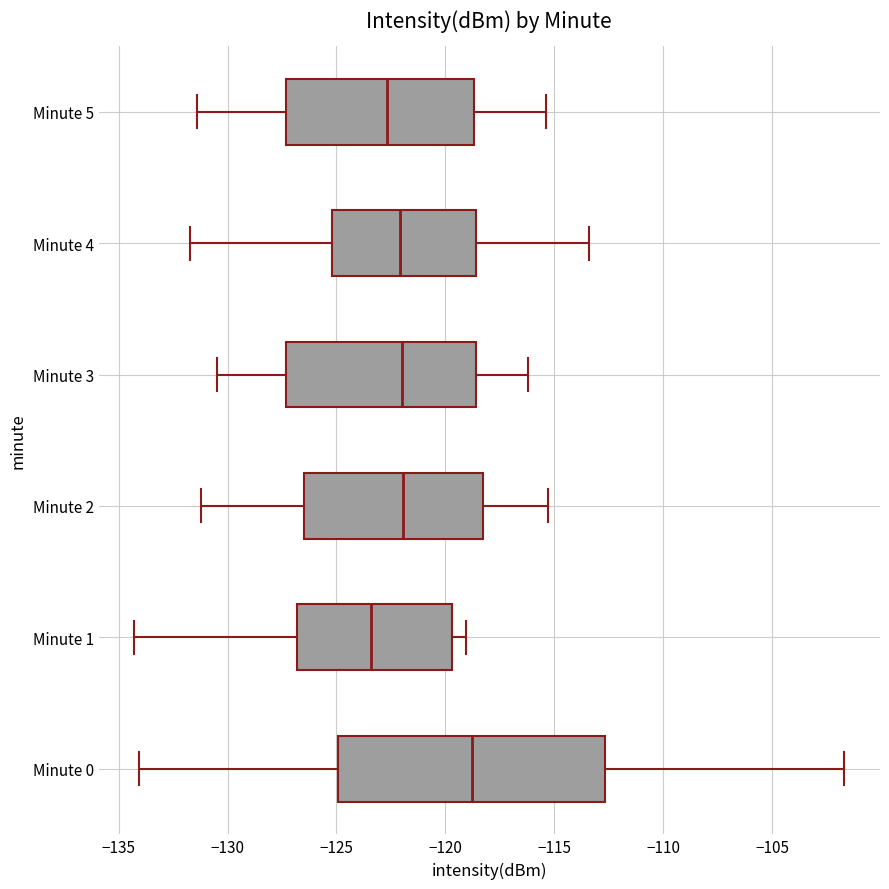

Reading bottom to top, transcribe this box plot: for each box, give where its median line is, the range the box spans, and where its two whiskers end, as read against the x-axis. The values are not printed on the chart, so give them approximately, as read against the axis.

Minute 0: median -119.0, box -125.0 to -112.5, whiskers -134.0 to -101.5
Minute 1: median -123.5, box -127.0 to -119.5, whiskers -134.5 to -119.0
Minute 2: median -122.0, box -126.5 to -118.5, whiskers -131.0 to -115.5
Minute 3: median -122.0, box -127.5 to -118.5, whiskers -130.5 to -116.0
Minute 4: median -122.0, box -125.0 to -118.5, whiskers -131.5 to -113.5
Minute 5: median -122.5, box -127.5 to -118.5, whiskers -131.5 to -115.5